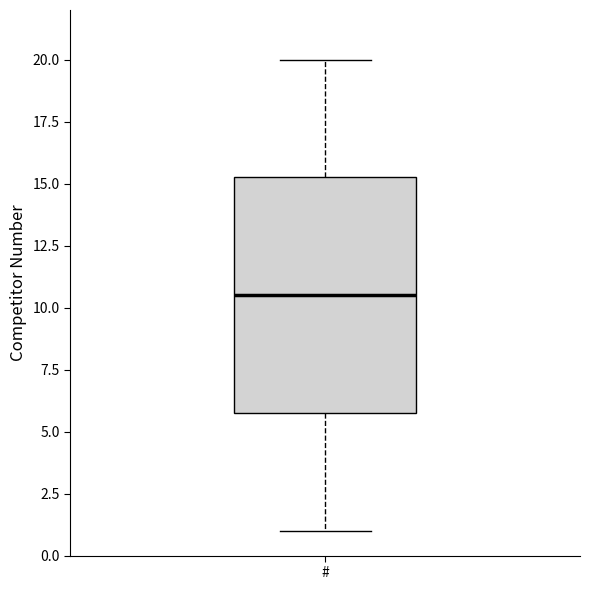

Transcribe this box plot: give where the median line is, the range the box spans, and where the two whiskers end, as read against the y-axis. The values are not printed on the chart, so give them approximately, as read against the axis.

median 10.5, box 6.0 to 15.5, whiskers 1.0 to 20.0